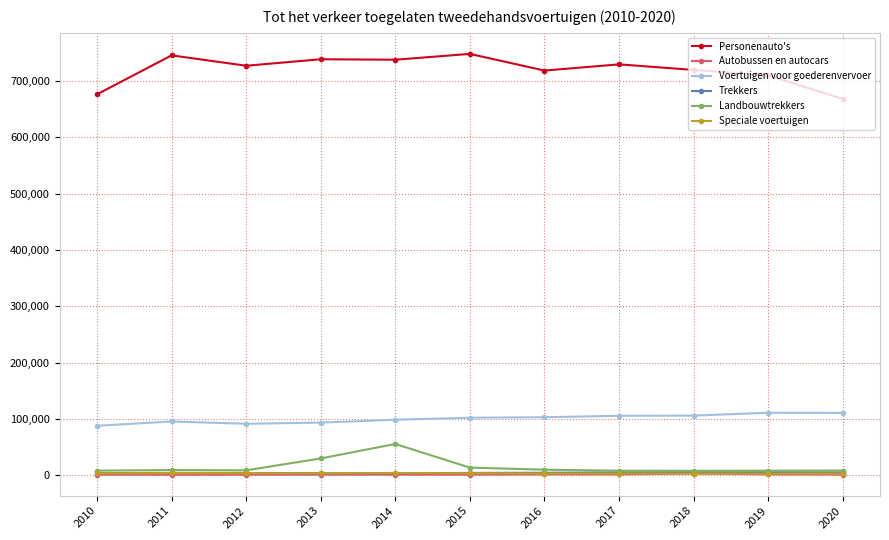

Is the value of Voertuigen voor goederenvervoer at 2011 greater than the value of Speciale voertuigen at 2014?

Yes